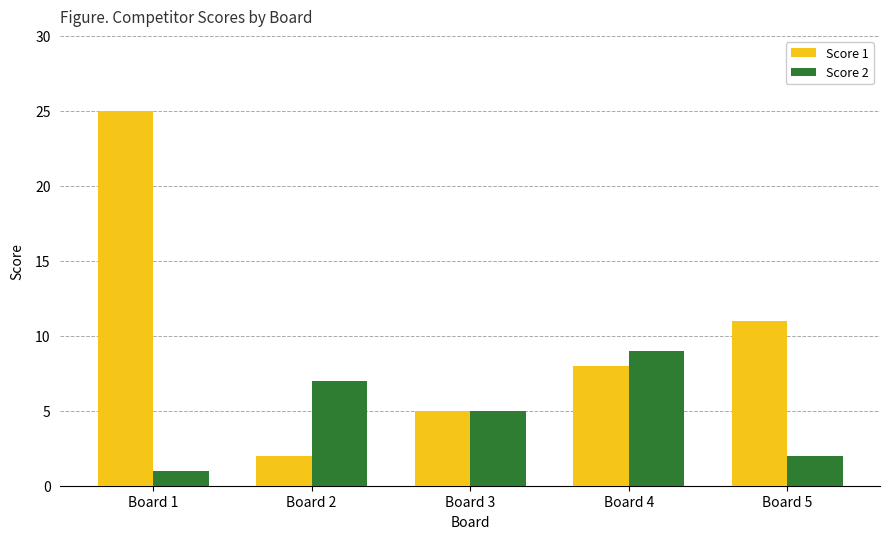

What is the minimum value for Score 2?

1